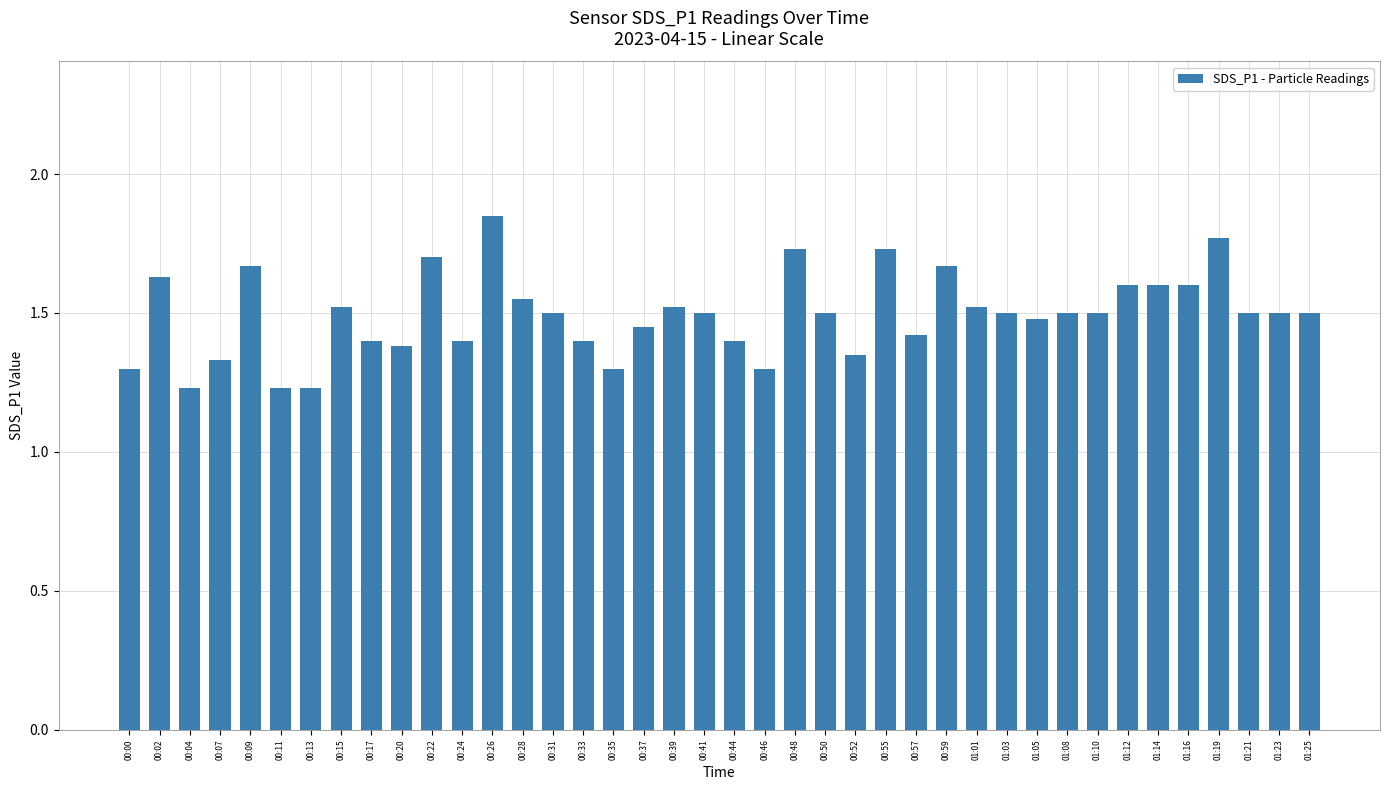

Which category has the highest value across all series?

00:26